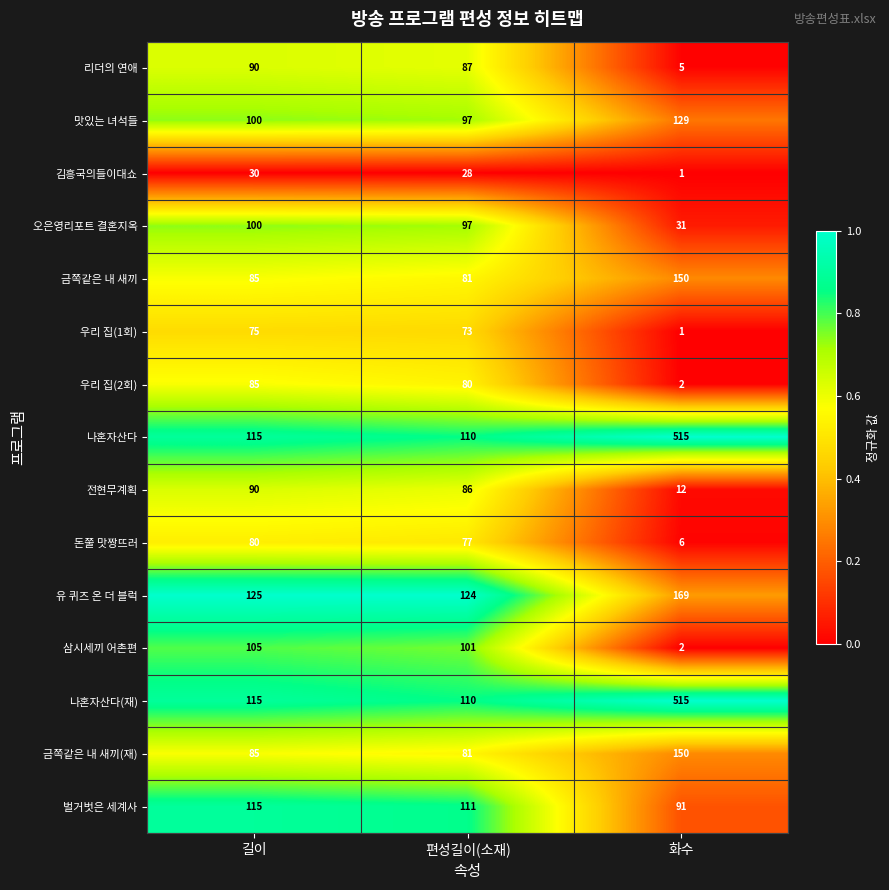

What is the sum of the 김흥국의들이대쇼 values at 편성길이(소재) and 화수?

29